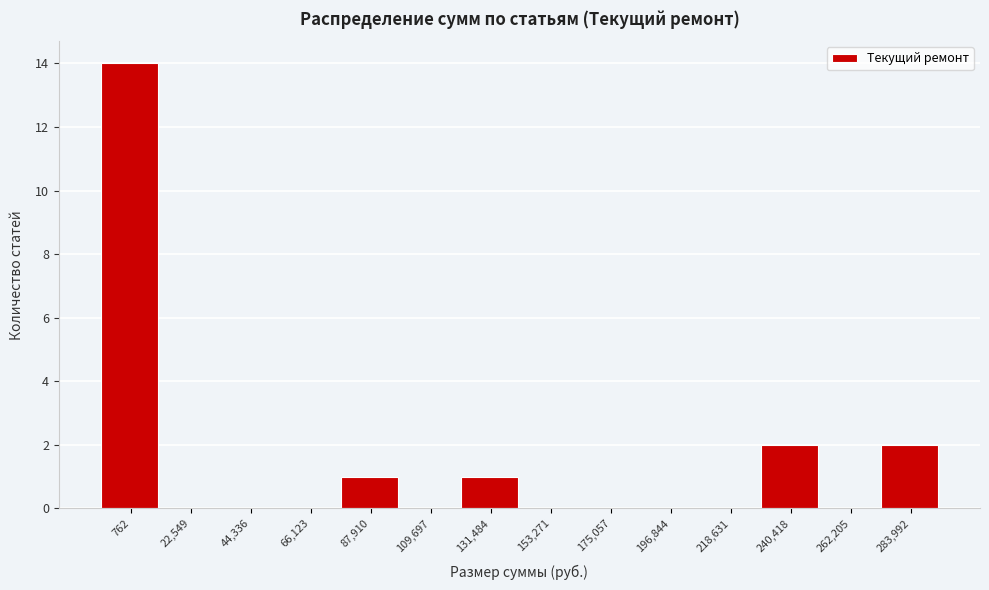

Reading left to right, what are all the values shown in this chart?

762=14	22,549=0	44,336=0	66,123=0	87,910=1	109,697=0	131,484=1	153,271=0	175,057=0	196,844=0	218,631=0	240,418=2	262,205=0	283,992=2